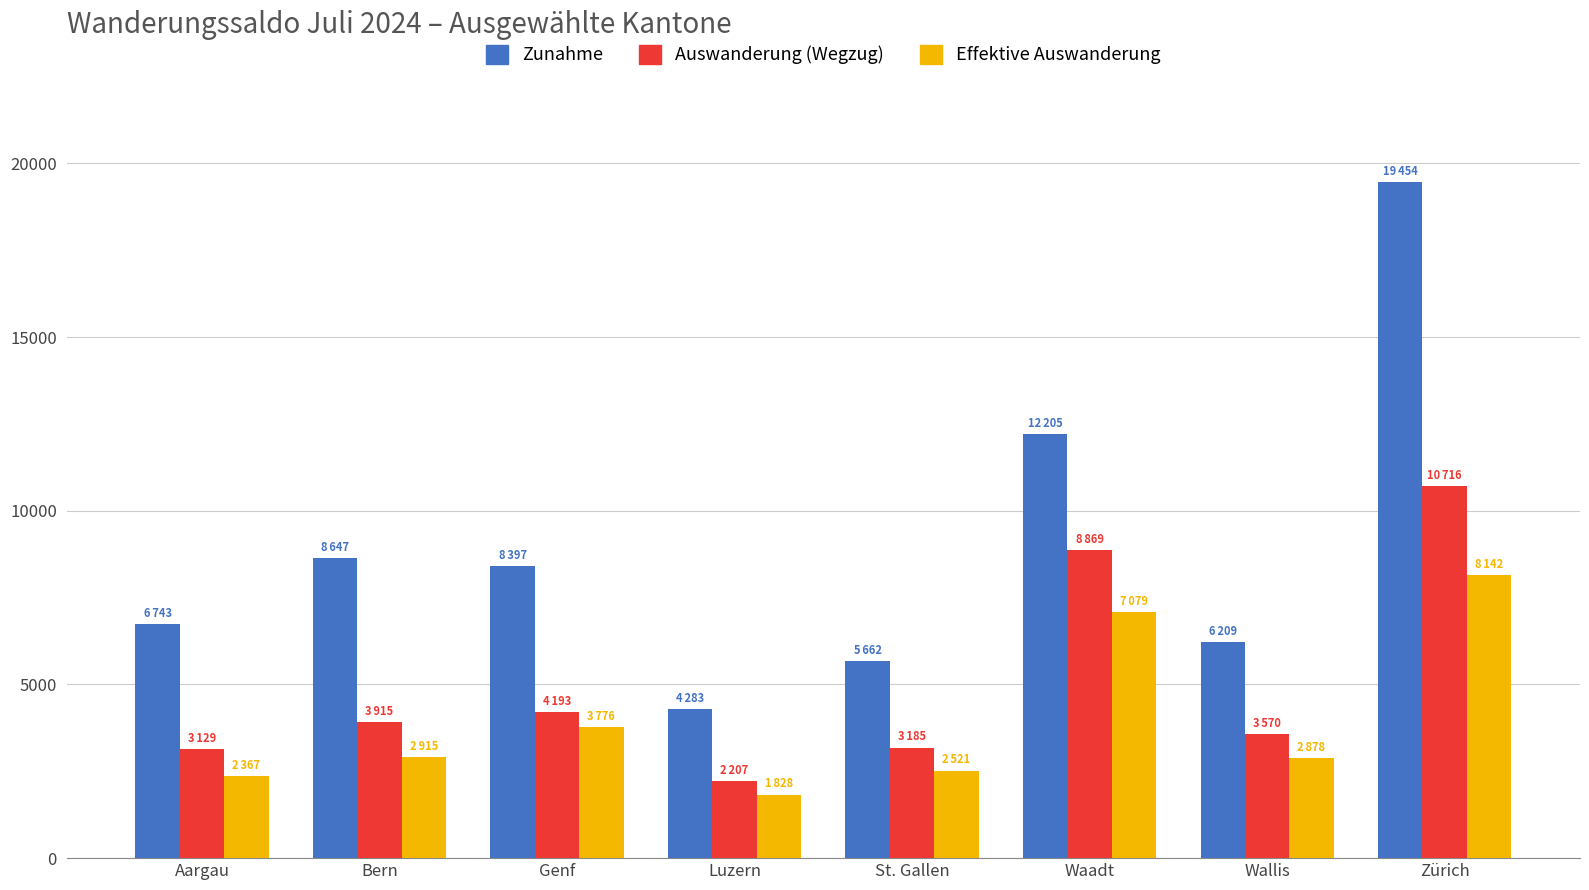

Is it true that Auswanderung (Wegzug) equals 5557 at Genf?

False